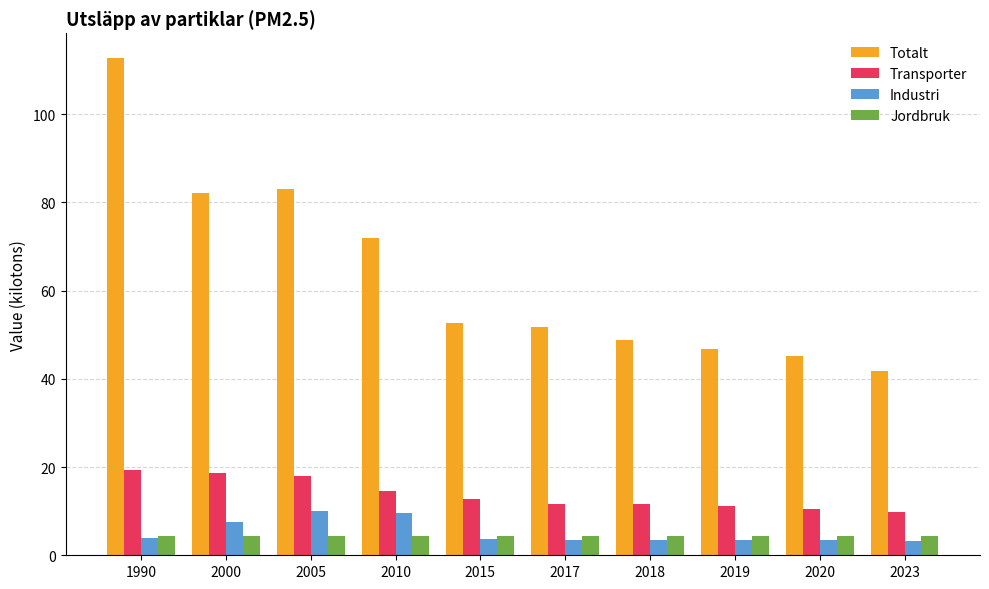

What is the value of the Totalt bar at the 7th from the left?

48.8